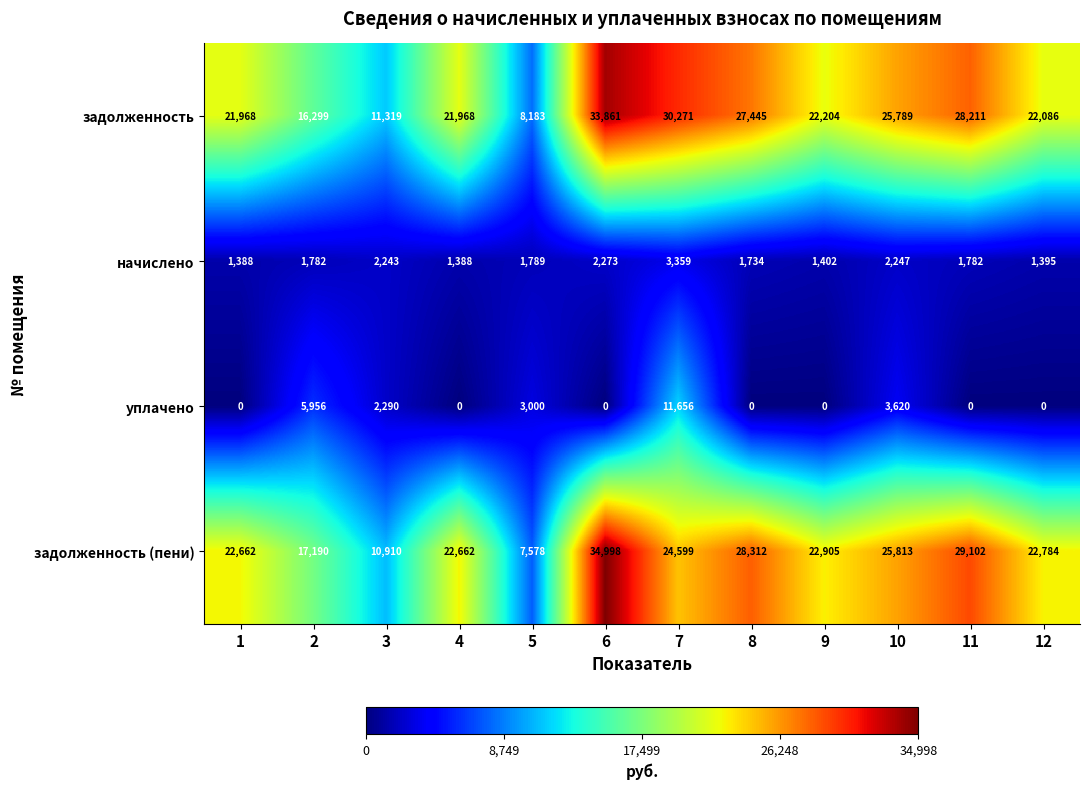

Rank the series at 2 from lowest to highest value.

начислено, уплачено, задолженность, задолженность (пени)